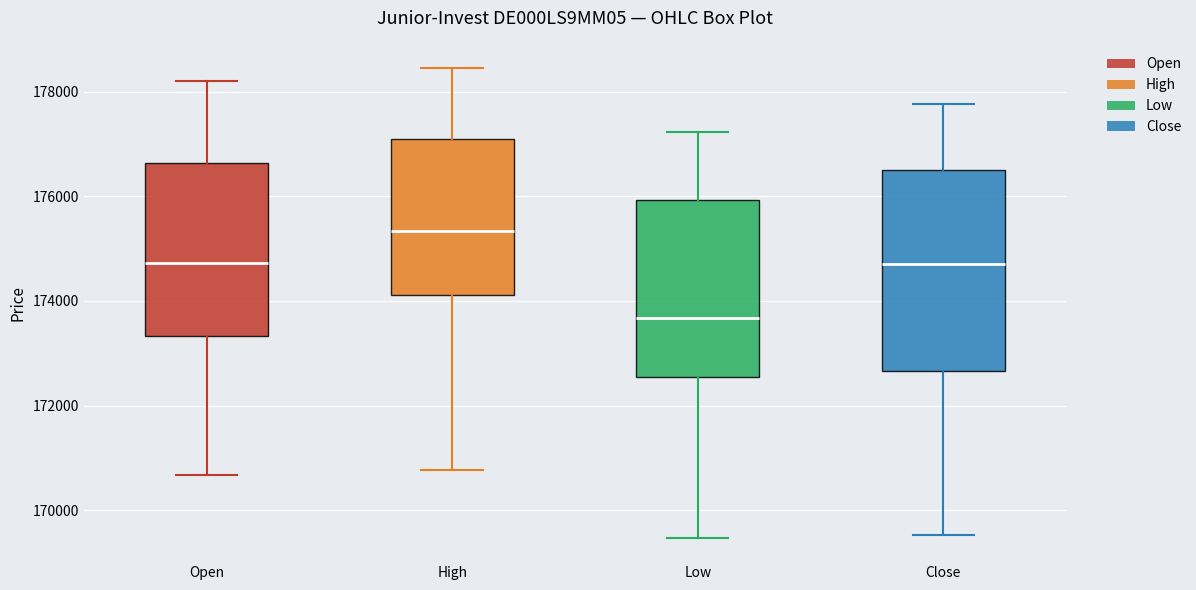

Which box has the highest median line?

High